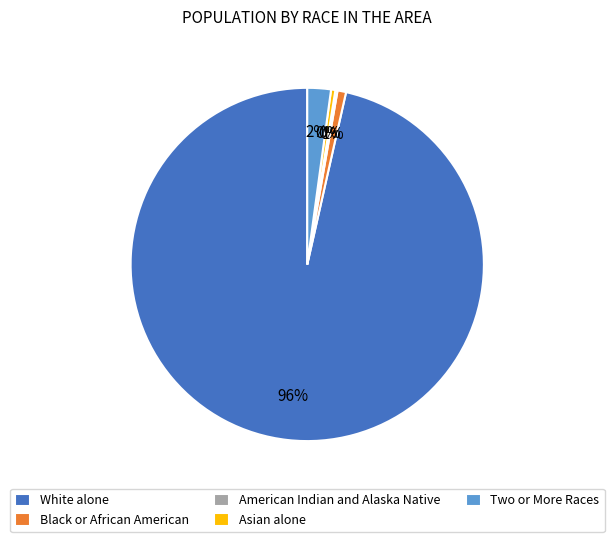

Which has a higher value, Black or African American or Two or More Races?

Two or More Races